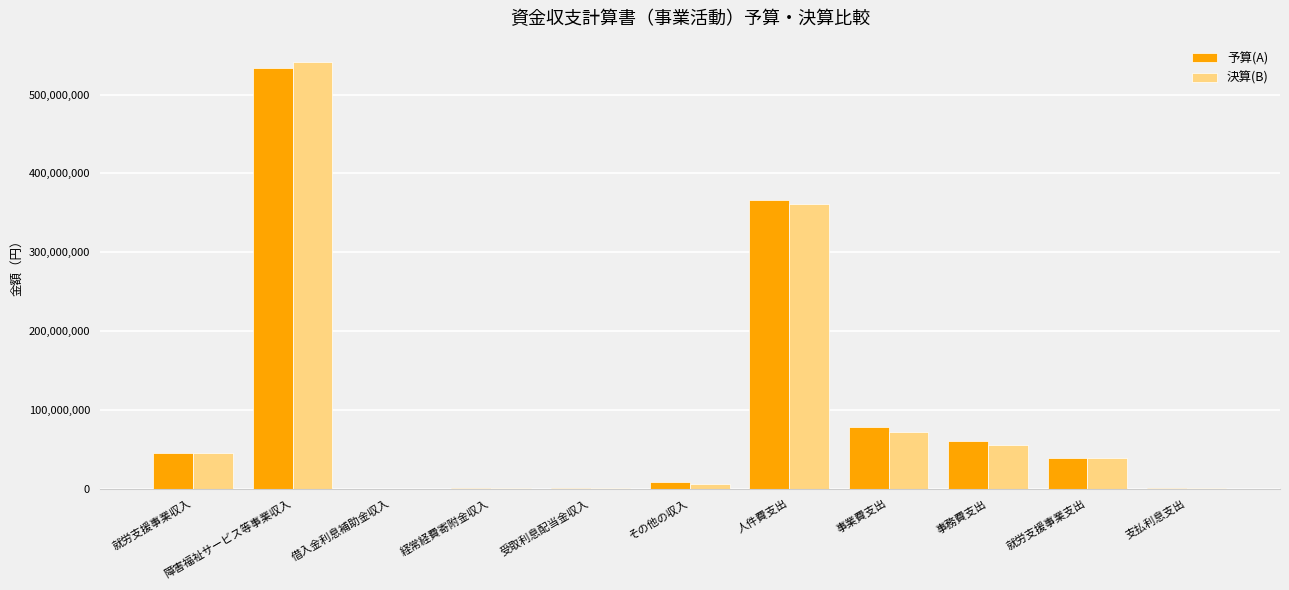

The 決算(B) series shows 360969390 at 人件費支出. True or false?

True